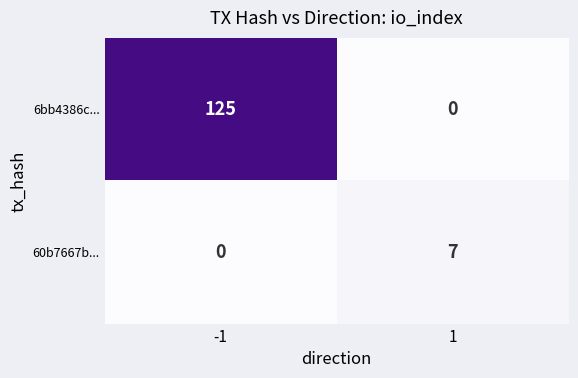

At how many categories does at least one series exceed 115?

1